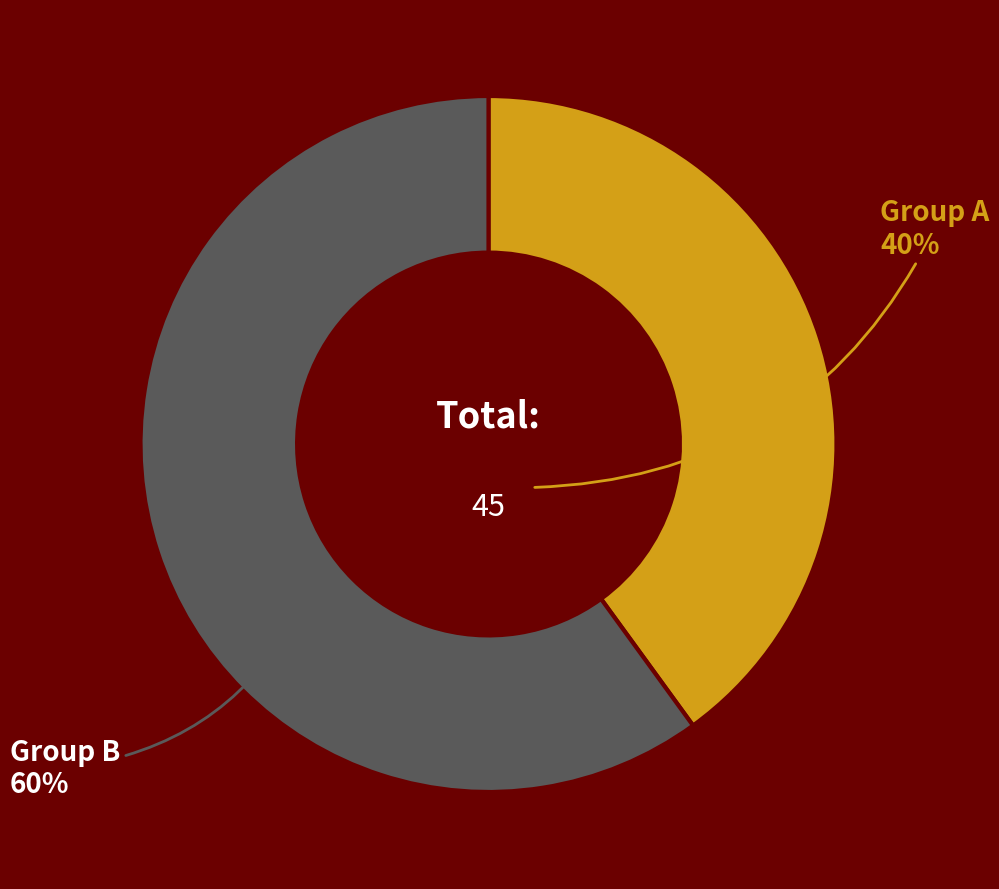

Does any single category account for the majority?

Yes